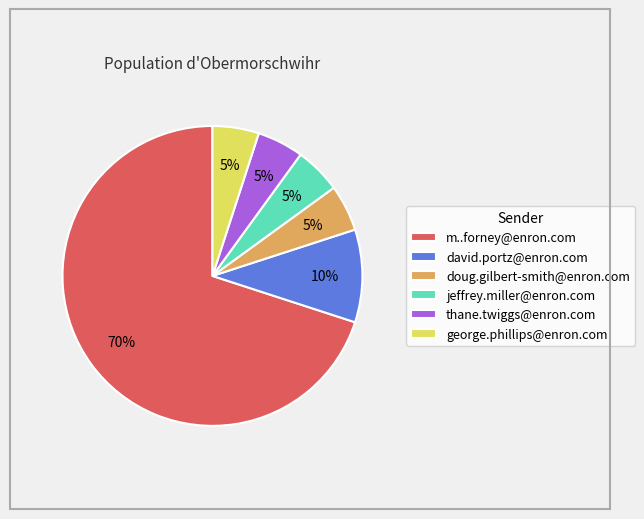

To the nearest percent, what is the combined percentage of david.portz@enron.com and george.phillips@enron.com?

15%